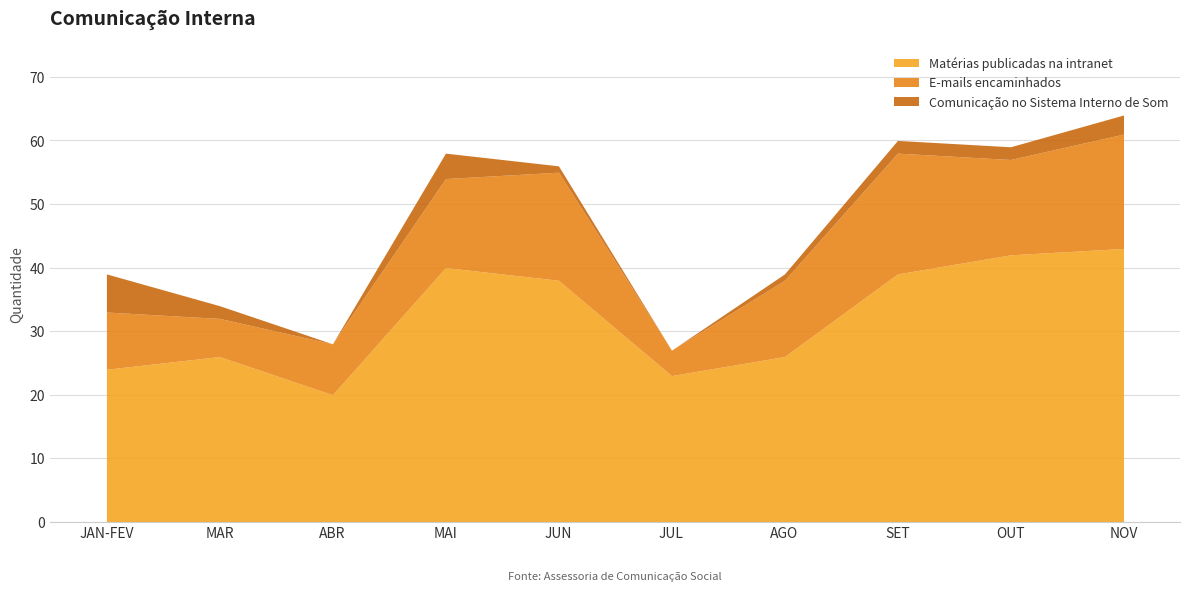

What is the difference between the maximum and second lowest values in the Comunicação no Sistema Interno de Som series?

6